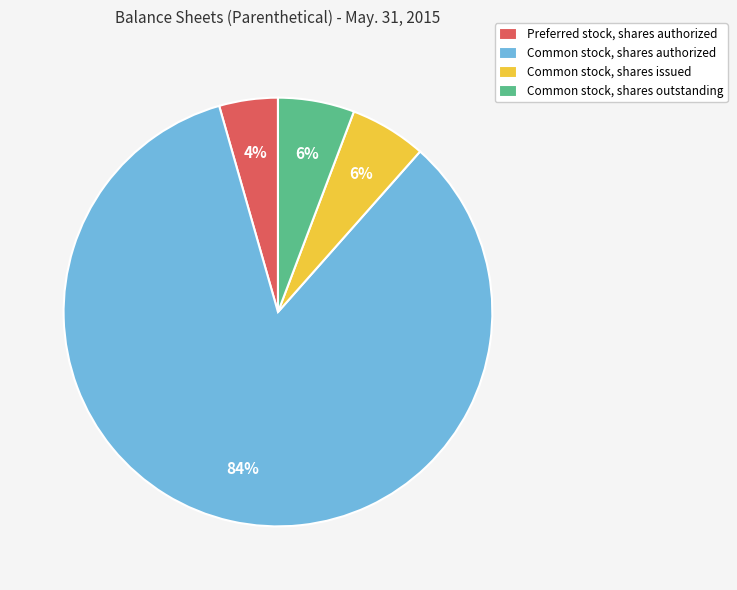

Which has a higher value, Common stock, shares outstanding or Preferred stock, shares authorized?

Common stock, shares outstanding